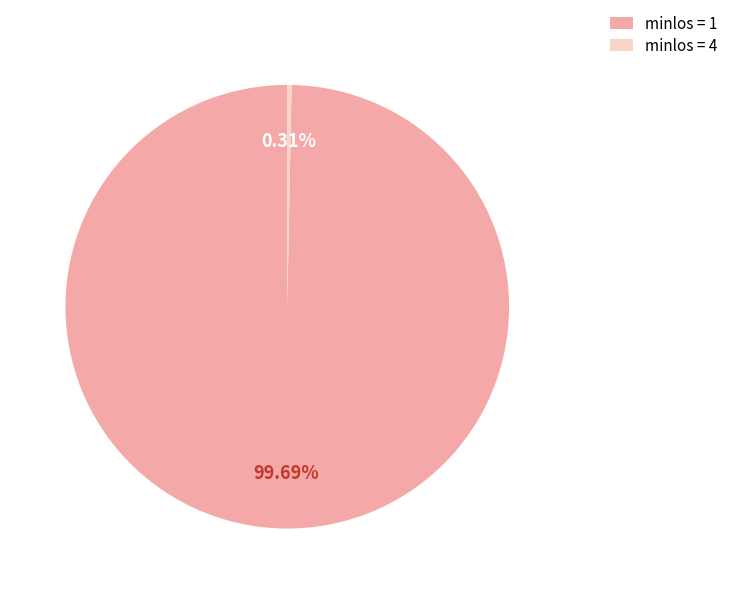

Does minlos = 1 represent more than half of the total?

Yes